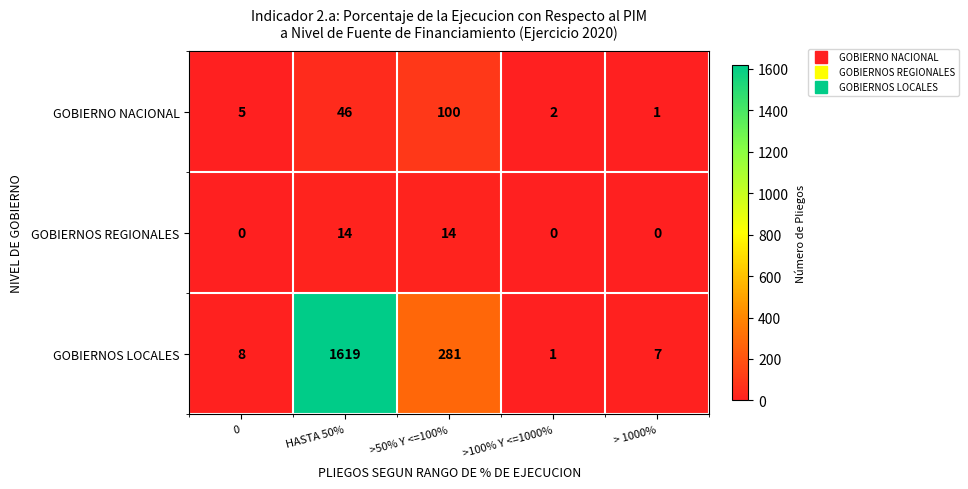

True or false: GOBIERNOS REGIONALES has a value of 14 at >50% Y <=100%.

True